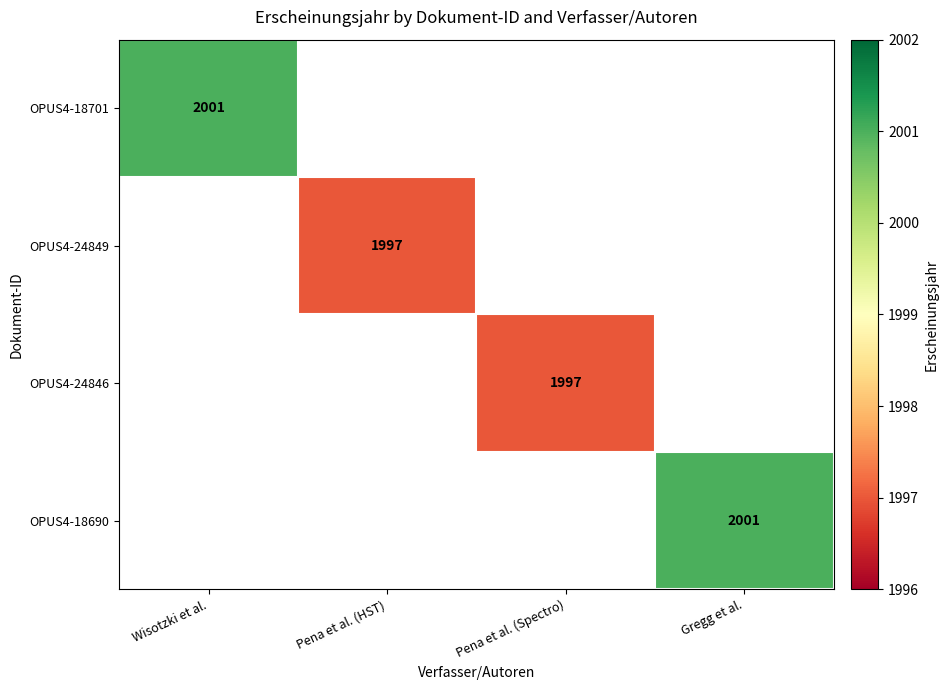

The OPUS4-18690 series shows 619 at Gregg et al.. True or false?

False